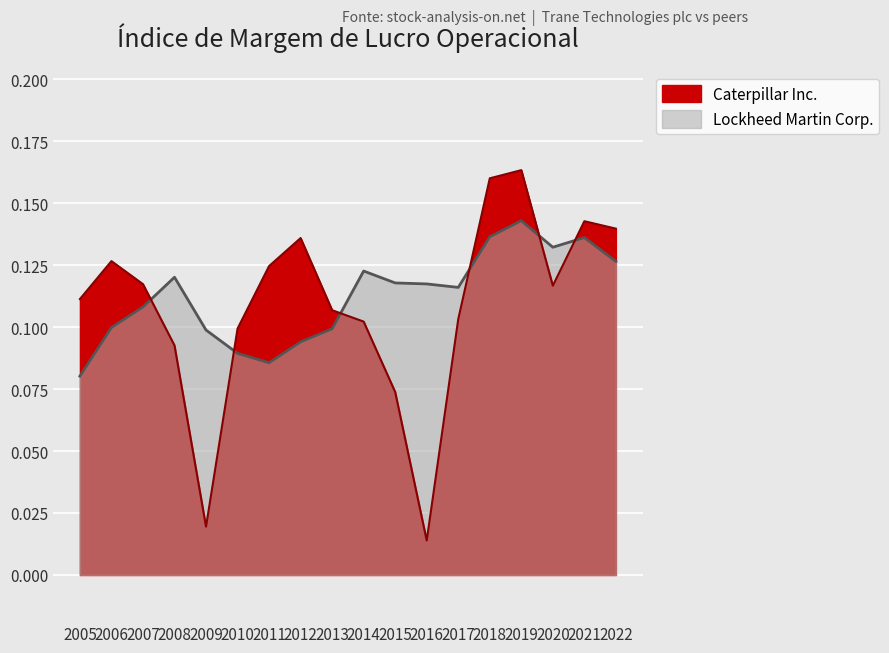

Reading right to left, list all the values displayed in this chart.

Caterpillar Inc.: 2022=0.1	2021=0.1	2020=0.1	2019=0.2	2018=0.2	2017=0.1	2016=0.0	2015=0.1	2014=0.1	2013=0.1	2012=0.1	2011=0.1	2010=0.1	2009=0.0	2008=0.1	2007=0.1	2006=0.1	2005=0.1
Lockheed Martin Corp.: 2022=0.1	2021=0.1	2020=0.1	2019=0.1	2018=0.1	2017=0.1	2016=0.1	2015=0.1	2014=0.1	2013=0.1	2012=0.1	2011=0.1	2010=0.1	2009=0.1	2008=0.1	2007=0.1	2006=0.1	2005=0.1